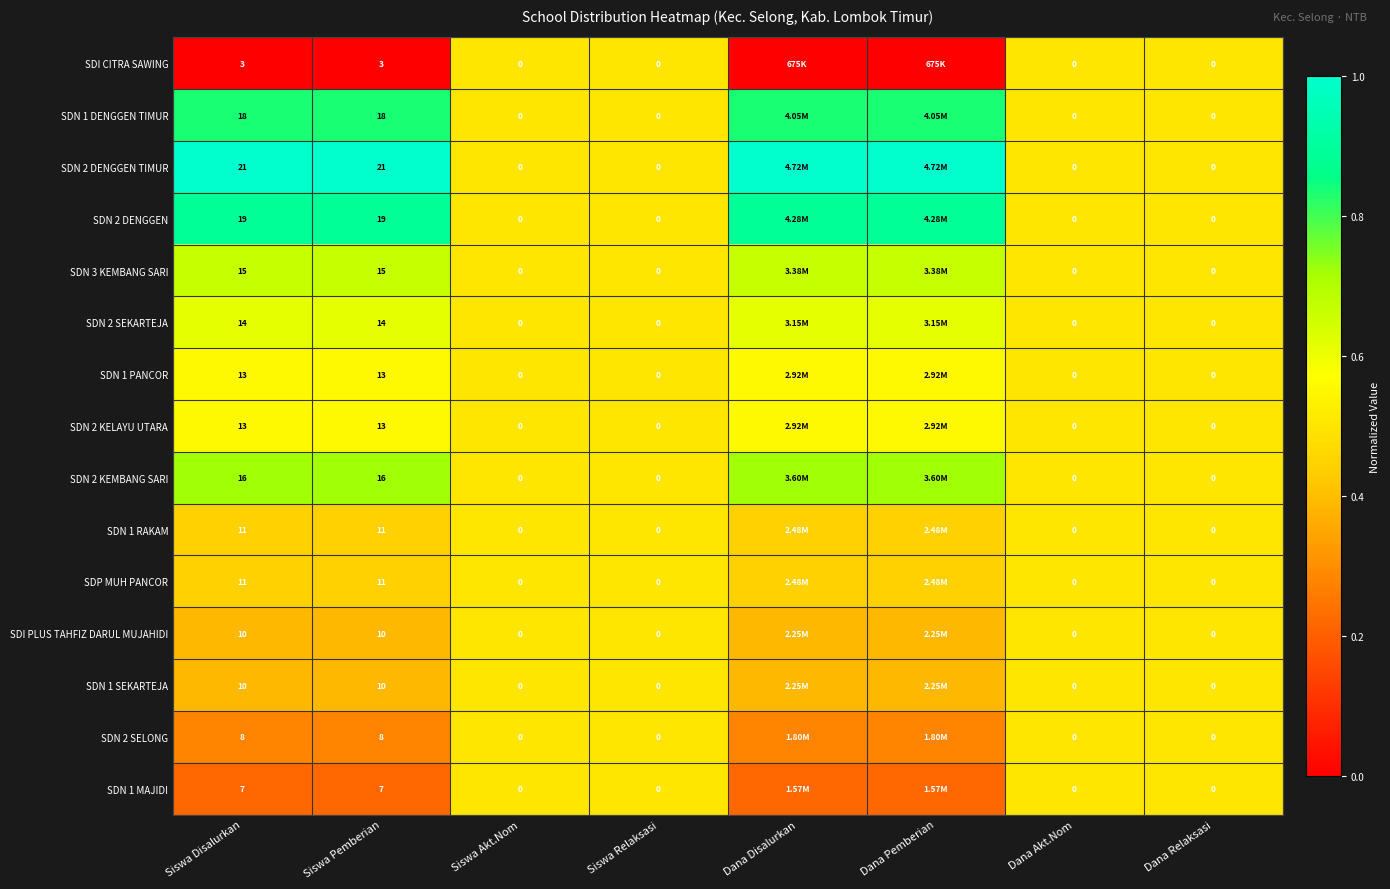

Is the value of SDN 1 SEKARTEJA at Siswa Relaksasi greater than the value of SDN 2 KELAYU UTARA at Siswa Disalurkan?

No